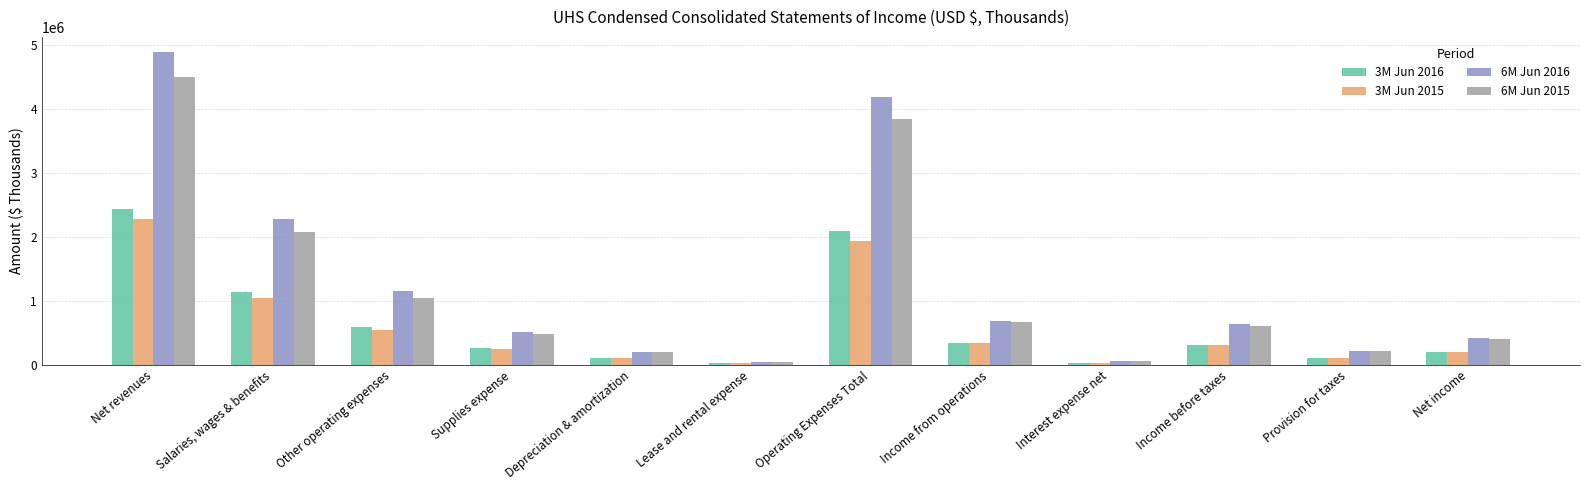

How many groups of bars are there?

12